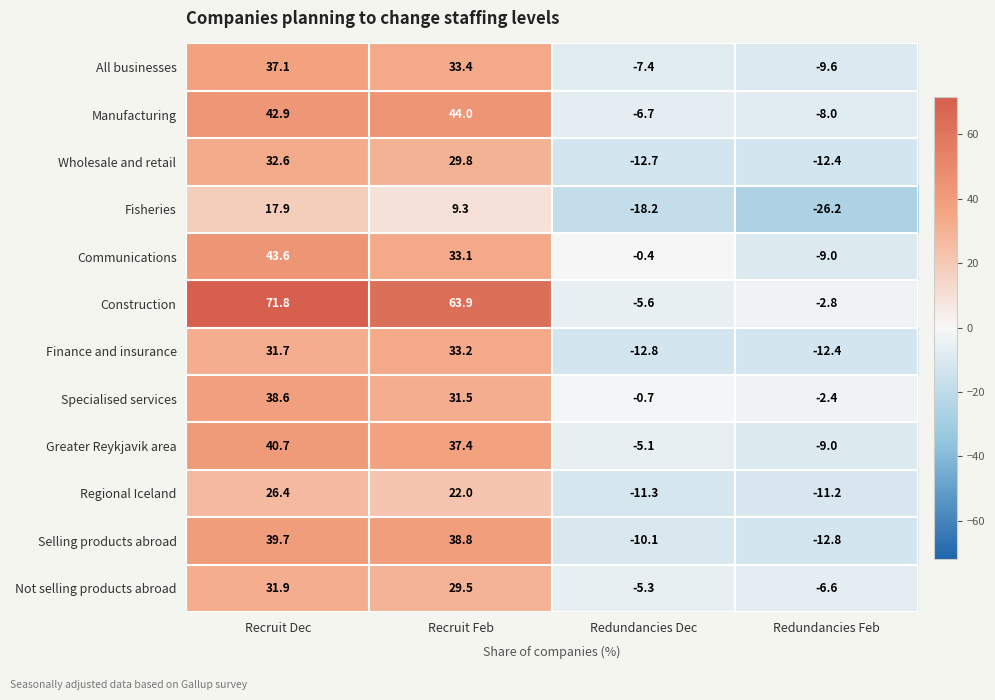

The Greater Reykjavik area series shows -5.1 at Redundancies Dec. True or false?

True